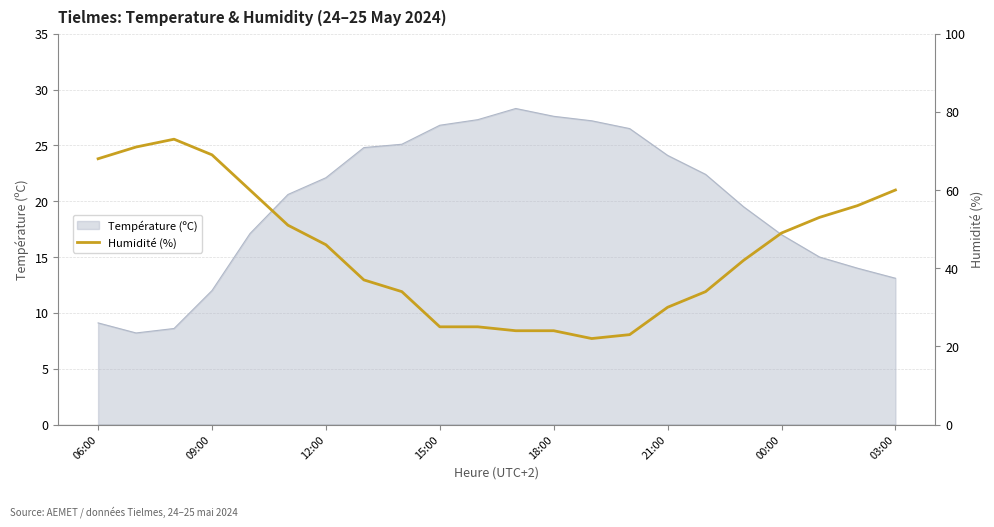

The chart shows a value of 5 at 14. True or false?

False